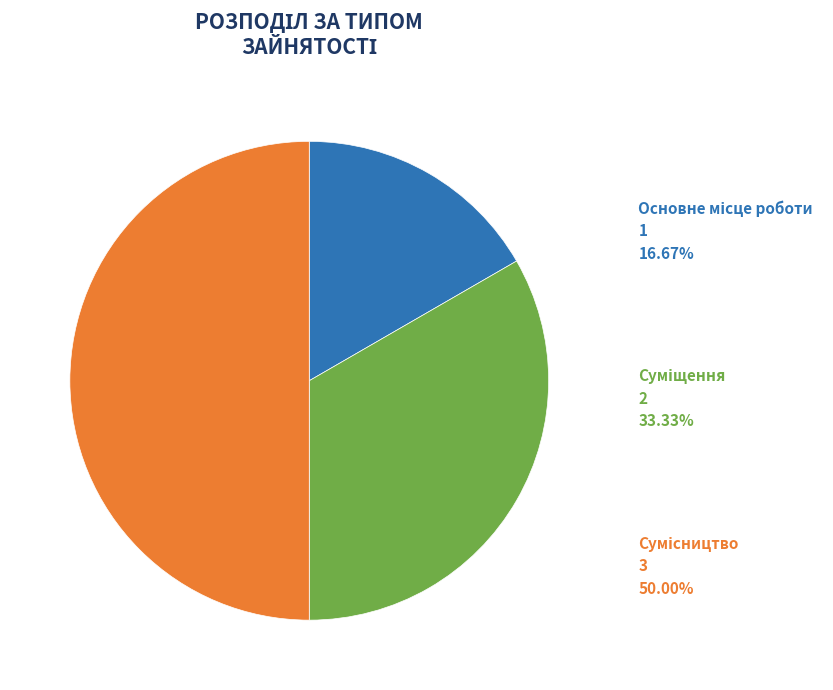

How many segments does this pie chart have?

3